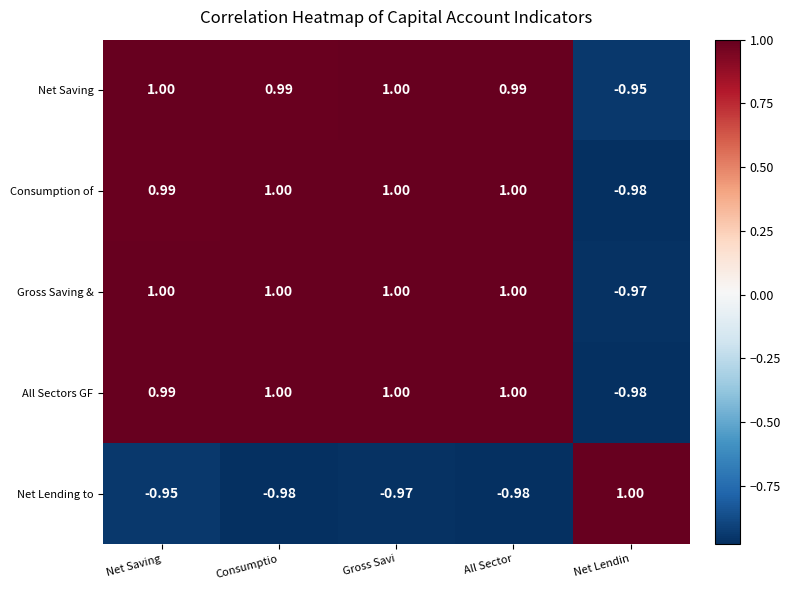

Between Net Saving and All Sector, which series saw the biggest shift?

Net Lending to